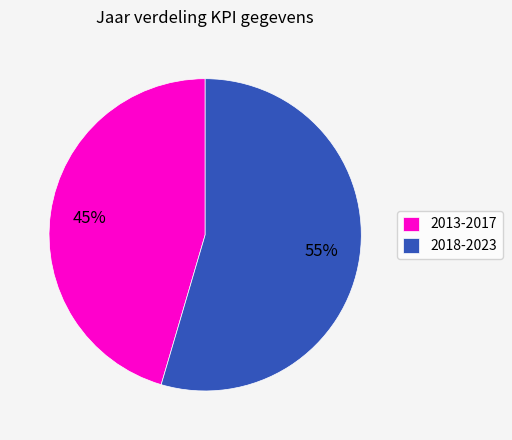

Combined, do 2013-2017 and 2018-2023 account for over 50%?

Yes